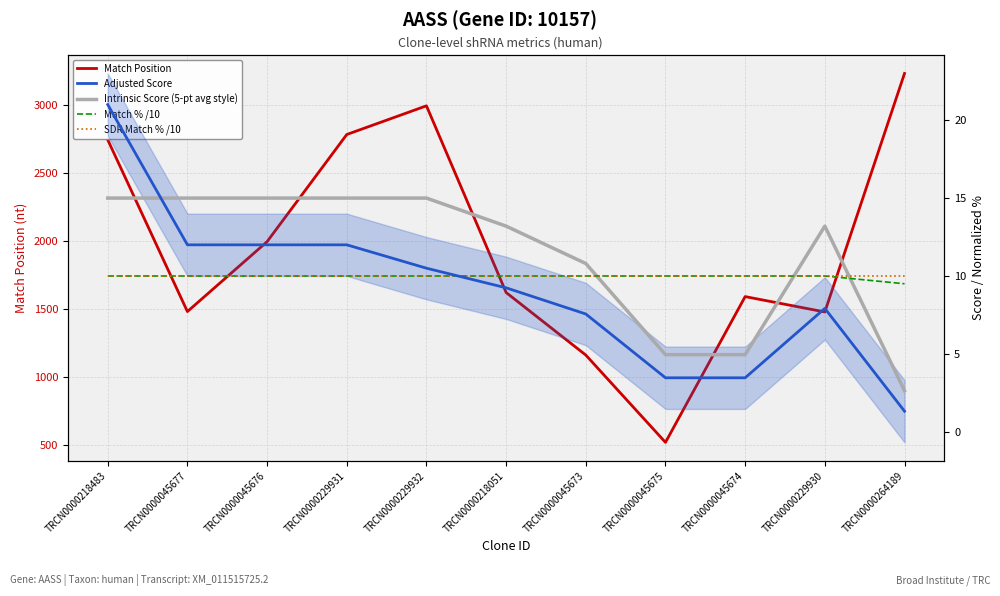

At which category does the chart reach its minimum across all series?

TRCN0000264189